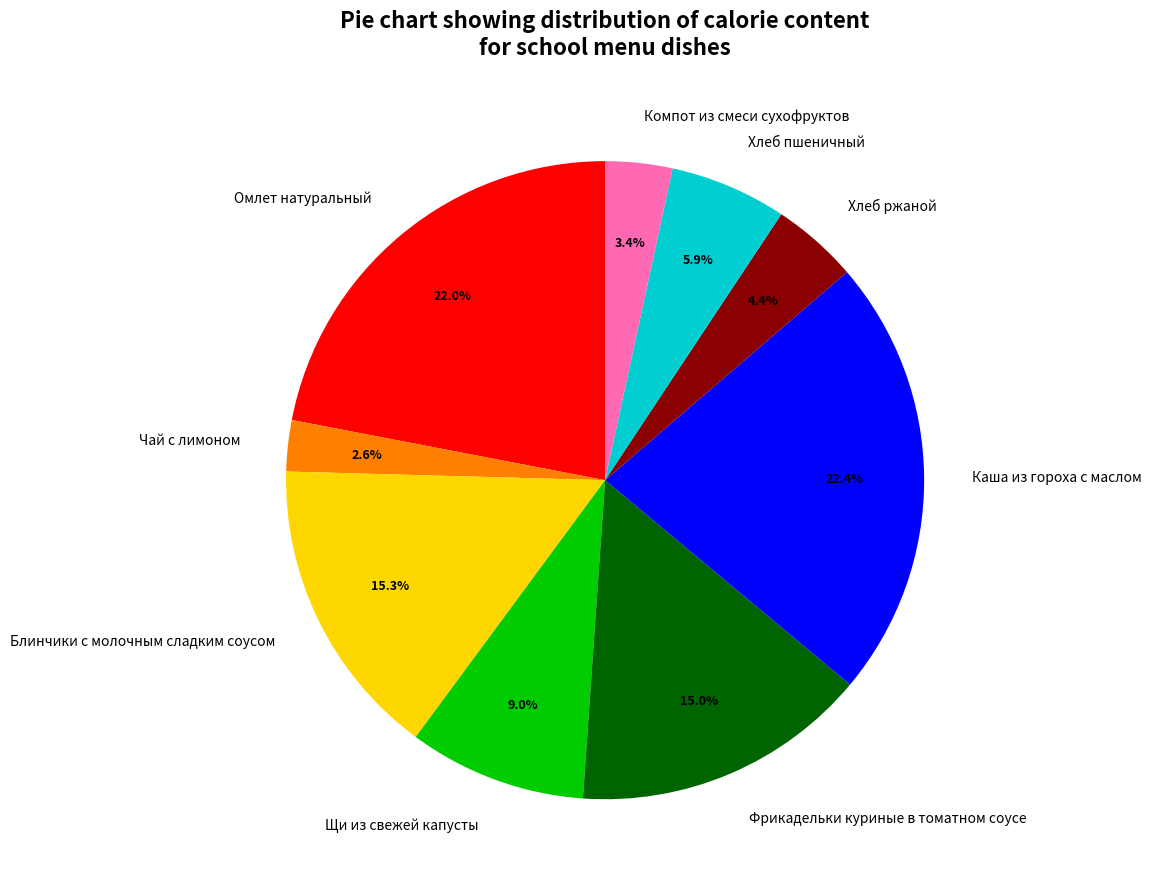

Is there any slice that represents more than half of the pie?

No